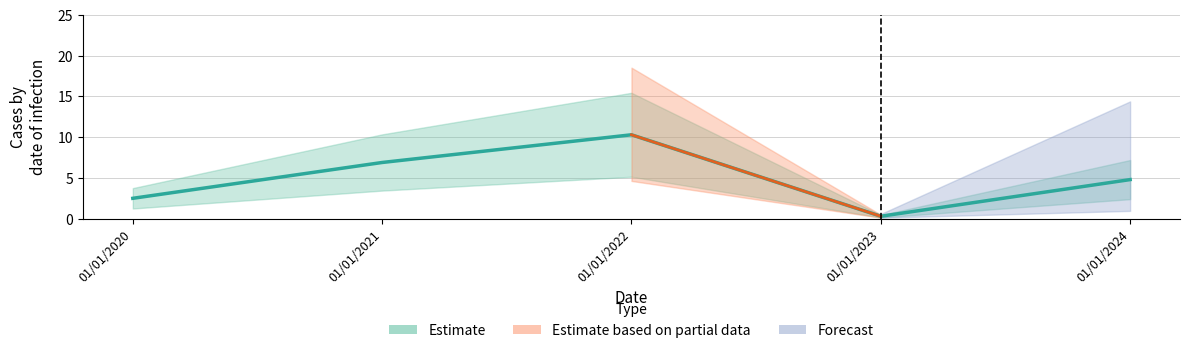

At which label does the data first exceed 4?

01/01/2021